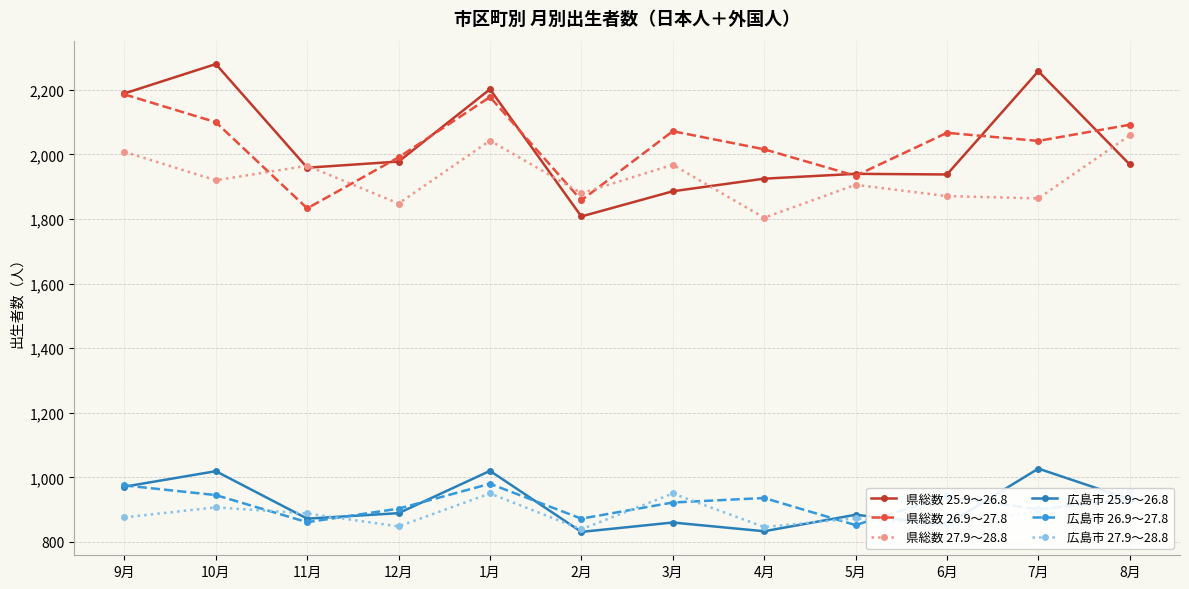

What is the smallest value displayed?

831